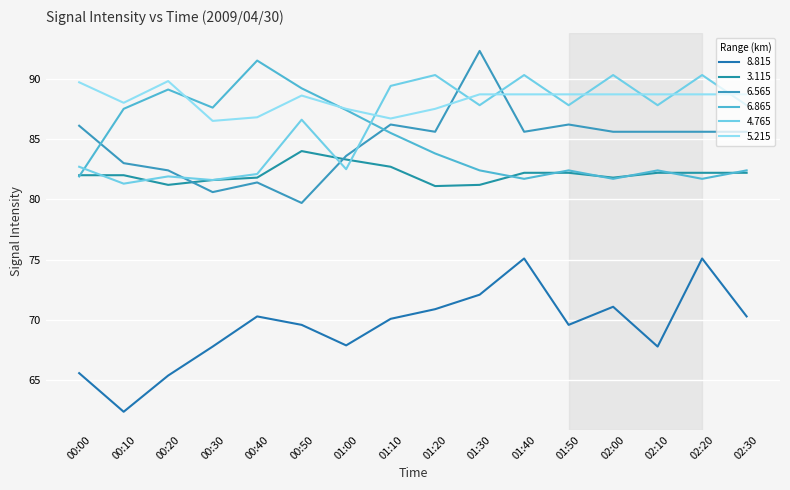

What is the average value of the 6.565 series?

84.7